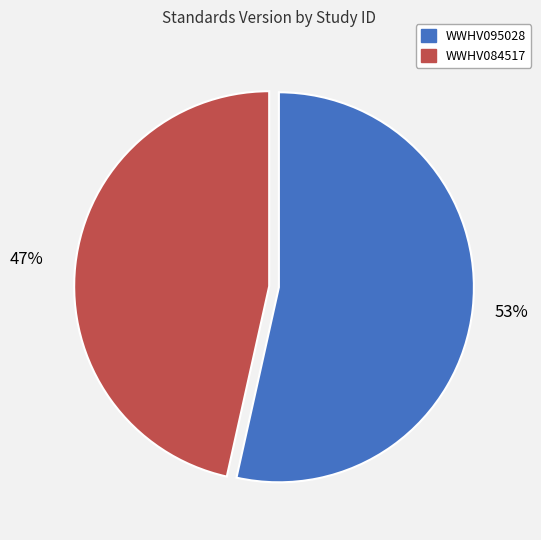

True or false: WWHV095028 accounts for 53% of the total.

True